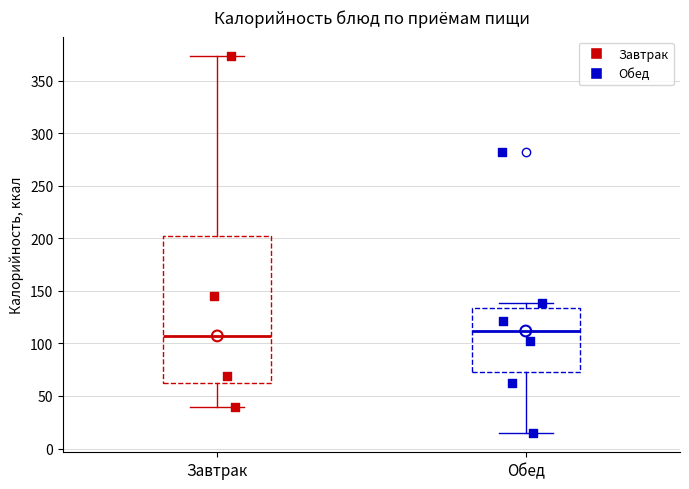

Reading left to right, read every box against the y-axis: the position of its median line, the range the box covers, and the ends of its whiskers. The values are not printed on the chart, so give them approximately, as read against the axis.

Завтрак: median 105, box 60 to 200, whiskers 40 to 375
Обед: median 110, box 75 to 135, whiskers 15 to 140